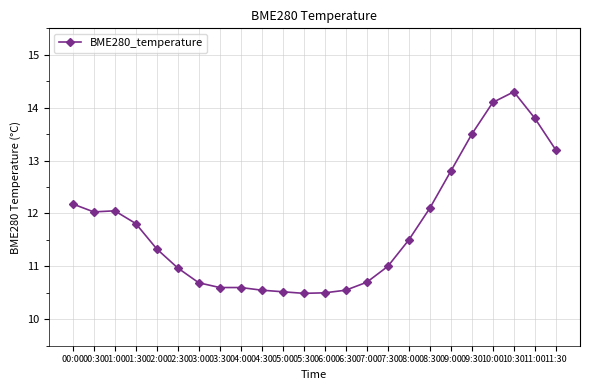

What is the smallest value displayed?

10.5